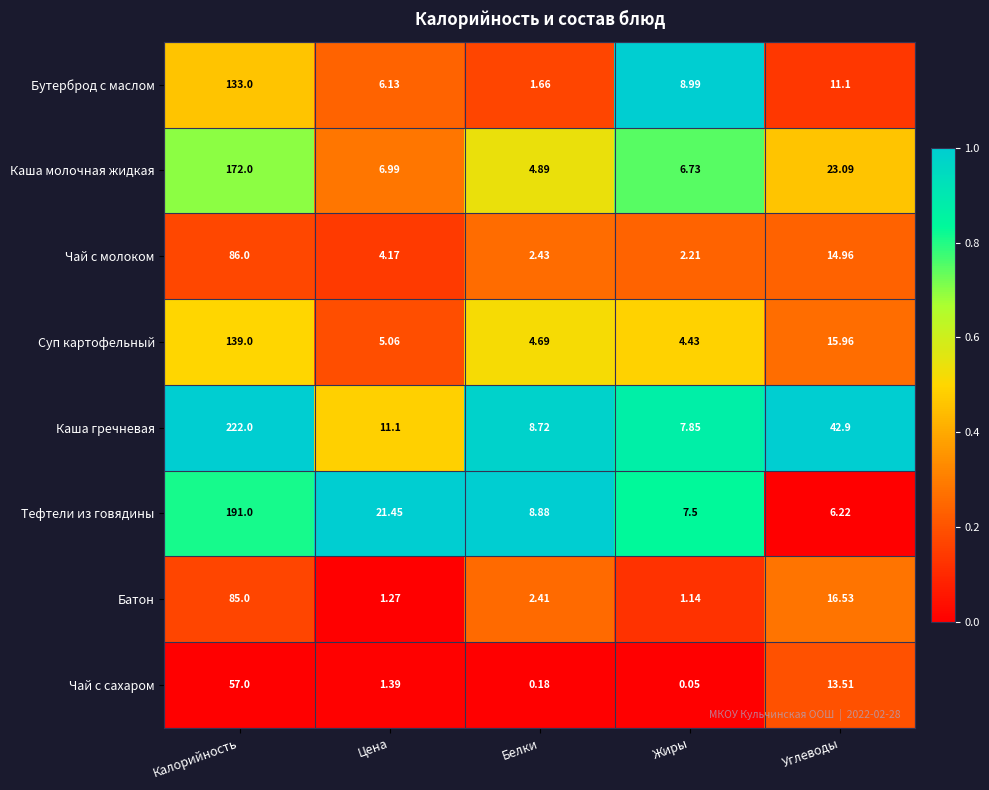

At which label does Каша гречневая first exceed 11?

Калорийность